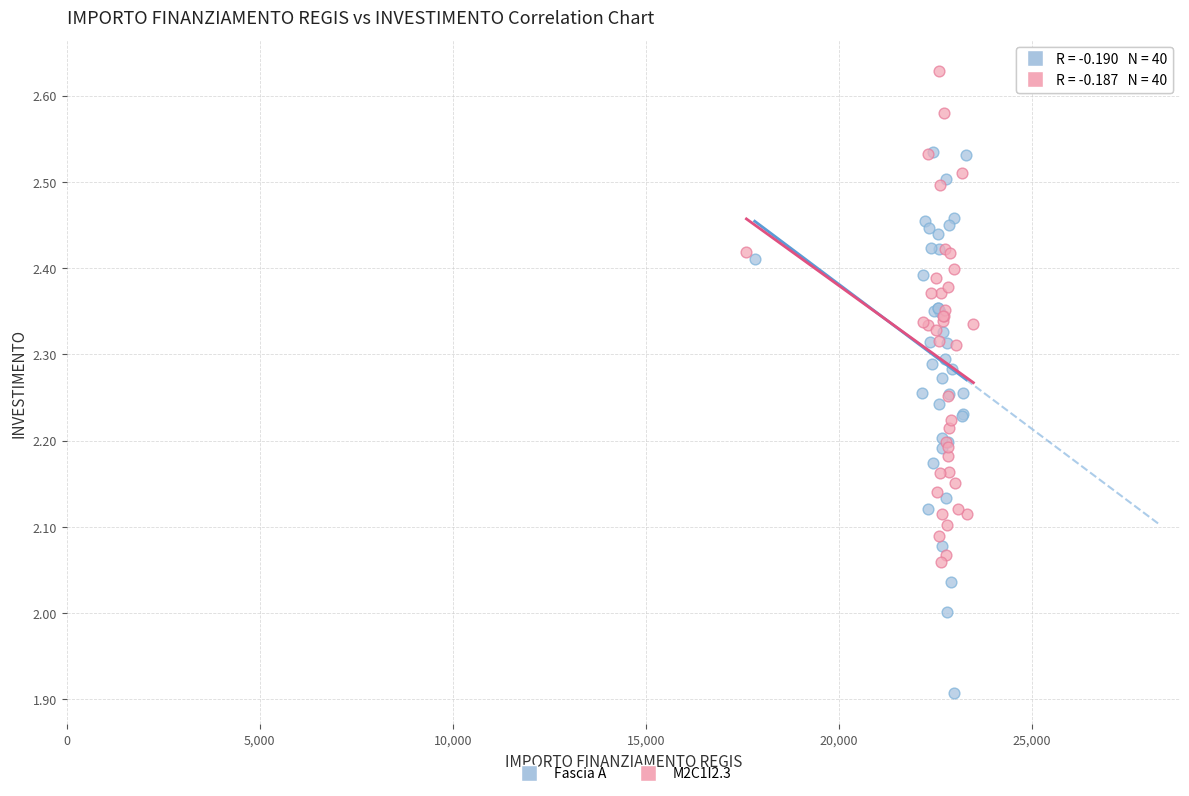

Which series reaches the minimum Y coordinate?

Fascia A